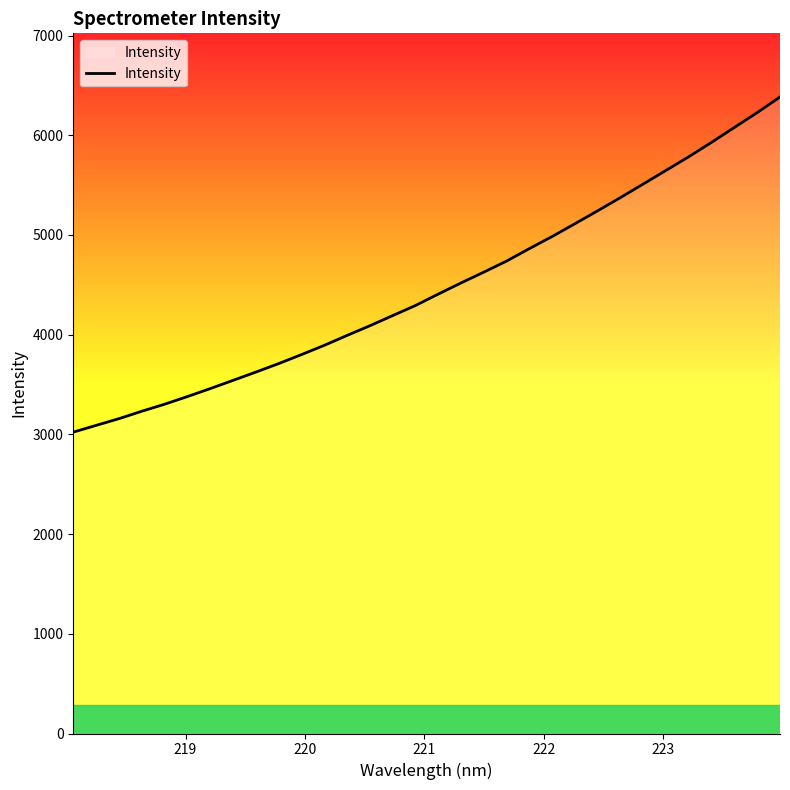

Does the chart display data point markers on the line(s)?

No